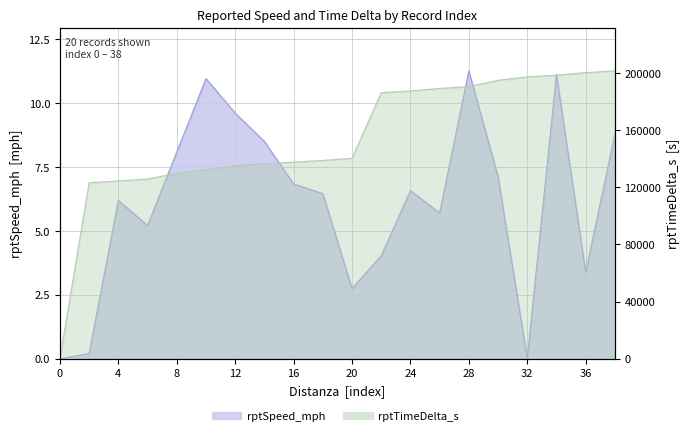

True or false: rptTimeDelta_s has a value of 325145.1 at 36.

False